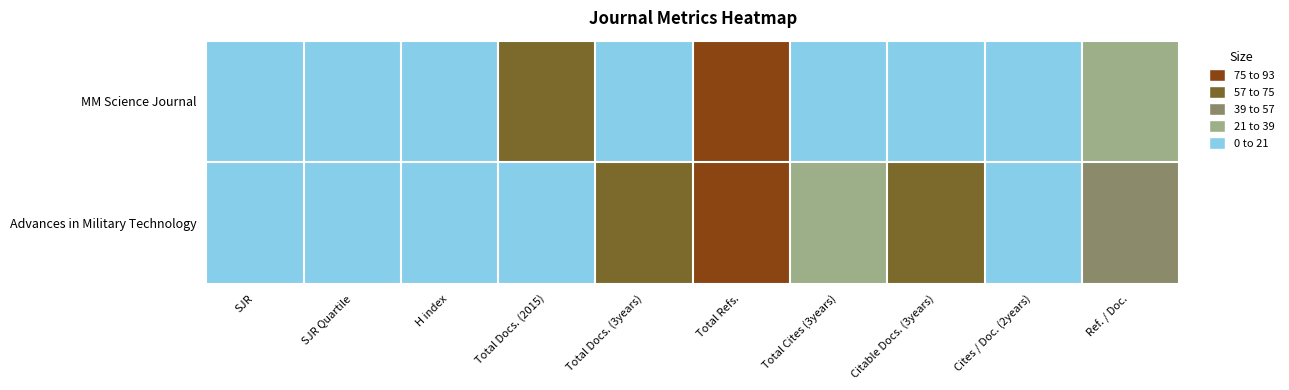

Which series changed the most between H index and Ref. / Doc.?

Advances in Military Technology